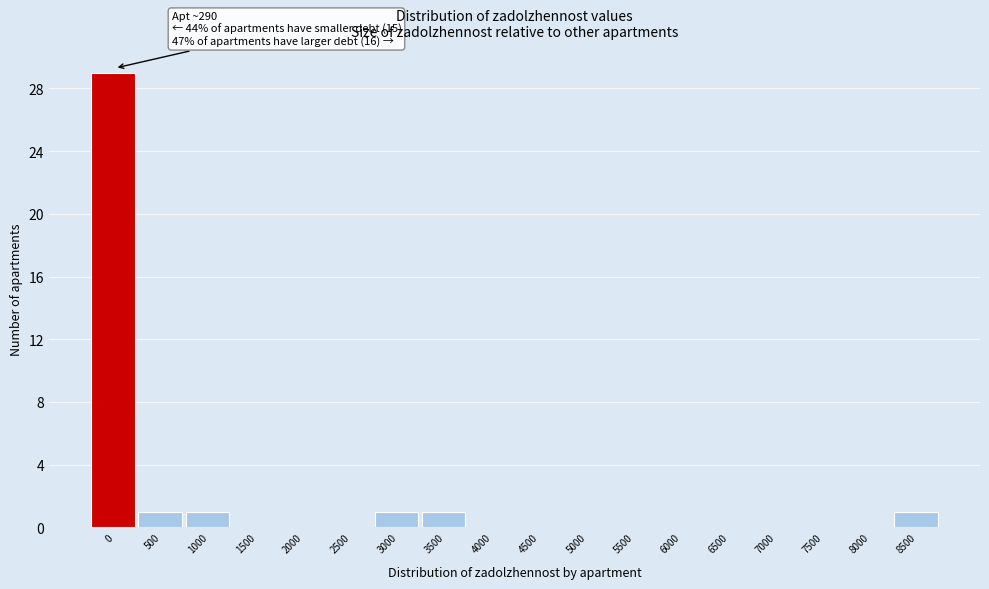

Reading left to right, transcribe all the data shown in this chart.

0=29	500=1	1000=1	1500=0	2000=0	2500=0	3000=1	3500=1	4000=0	4500=0	5000=0	5500=0	6000=0	6500=0	7000=0	7500=0	8000=0	8500=1